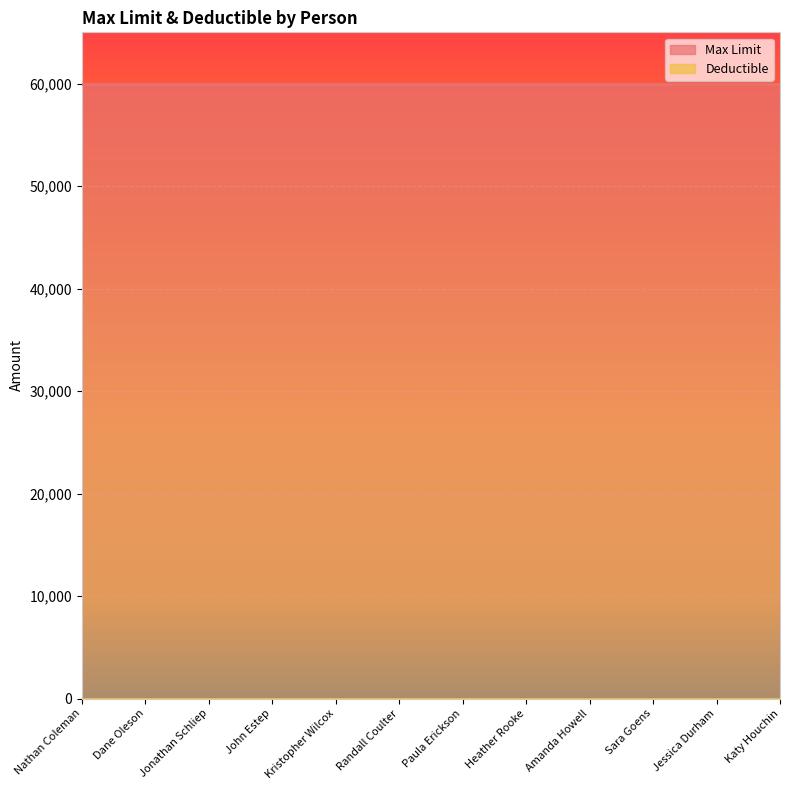

Is it true that Max Limit equals 14308 at Jonathan Schliep?

False